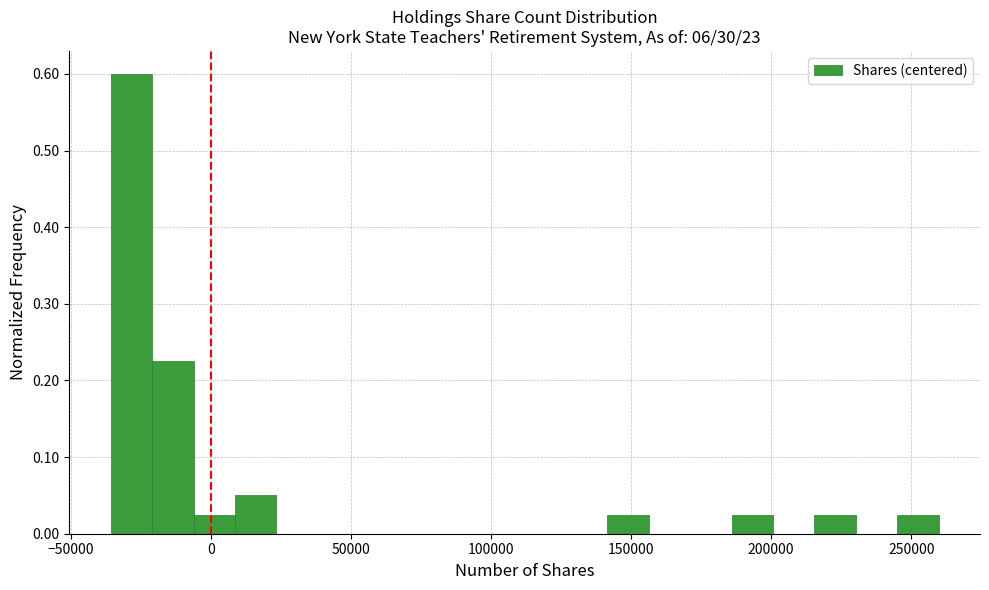

Around what value on the x-axis is the tallest bar? Give the approximate position of its centre, as read against the axis.

-30000